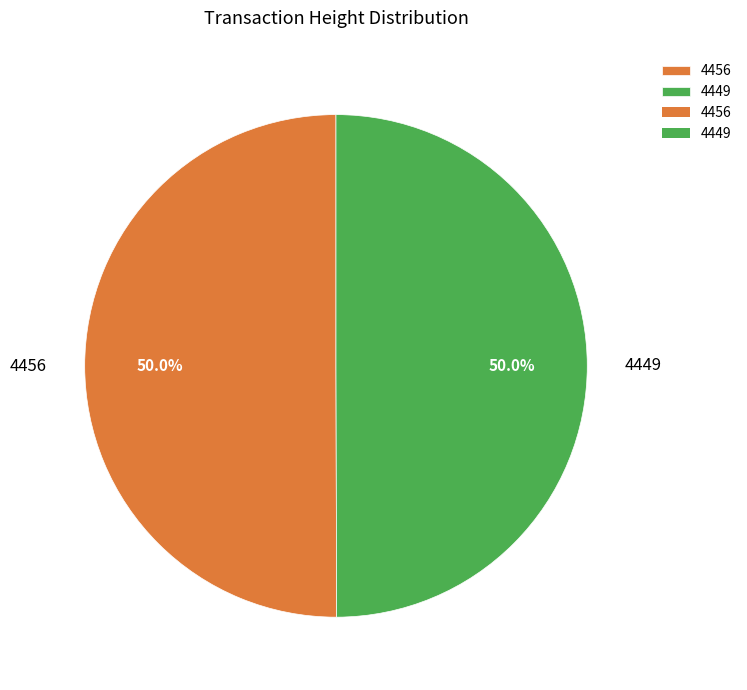

Is the sum of 4456 and 4449 greater than half?

Yes